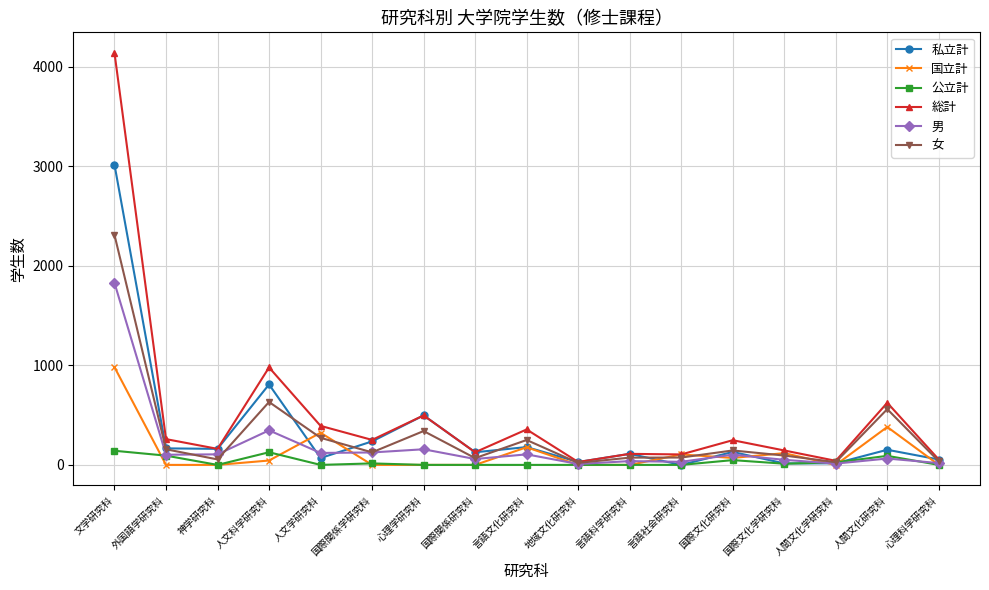

At which category is the sum across all series the highest?

文学研究科